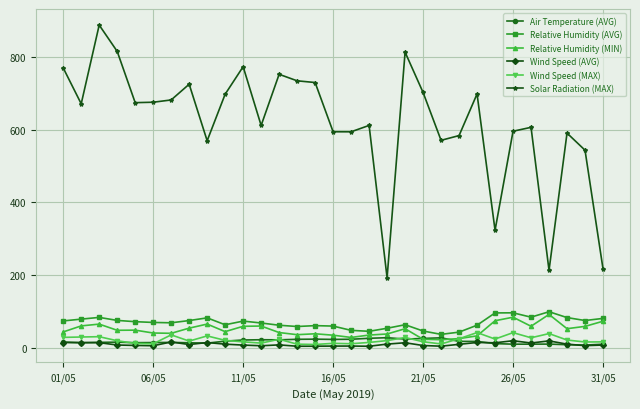

Which series has the largest range (max minus min)?

Solar Radiation (MAX)